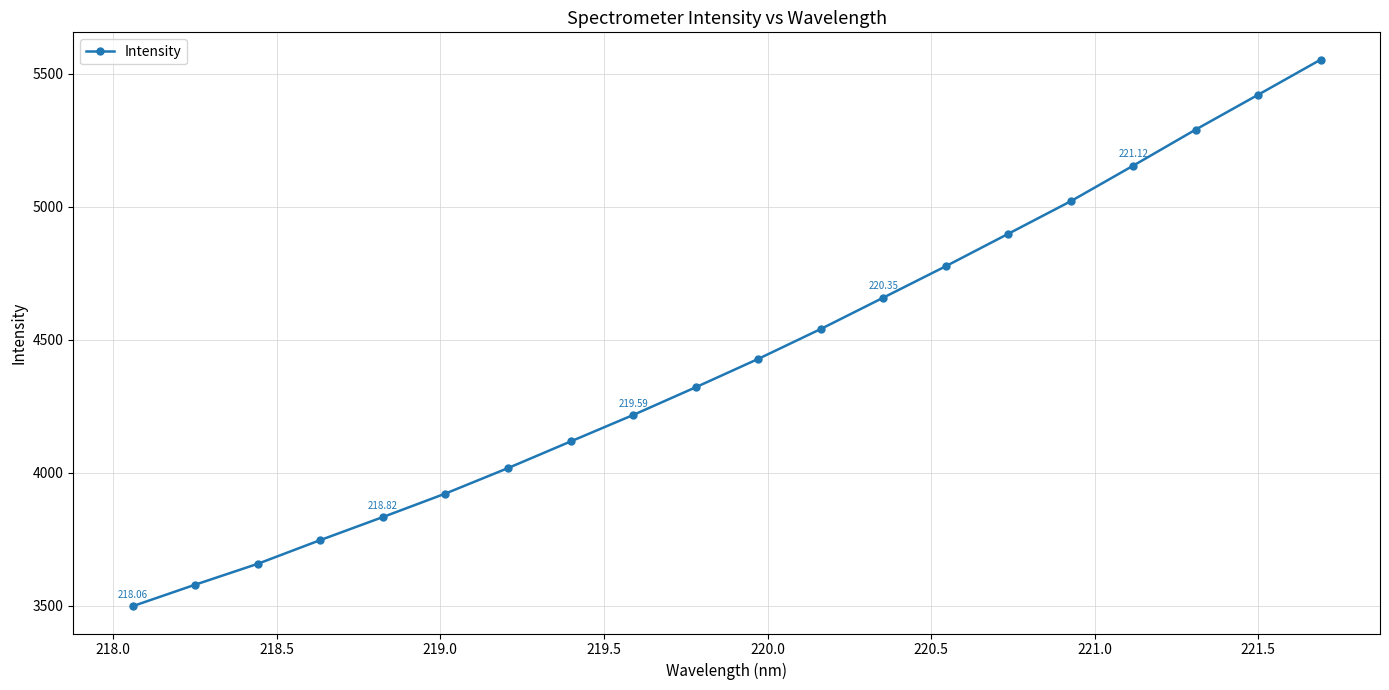

What is the sum of all values?

88640.5